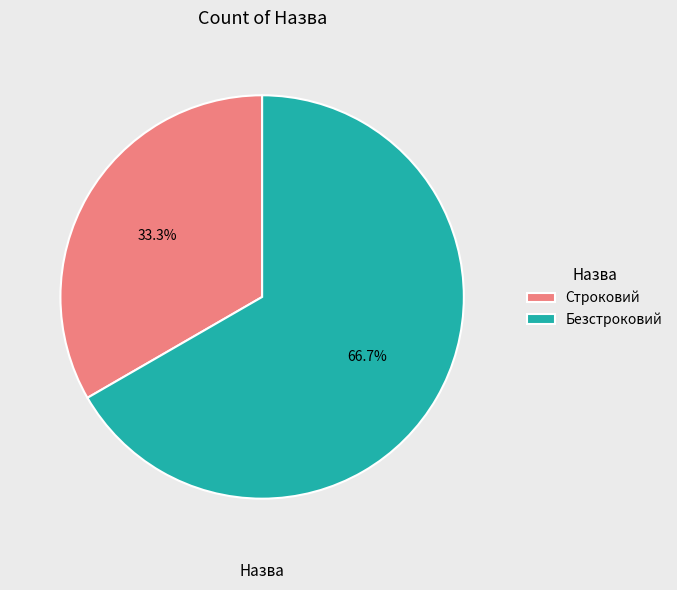

To the nearest percent, what is the combined percentage of Строковий and Безстроковий?

100%